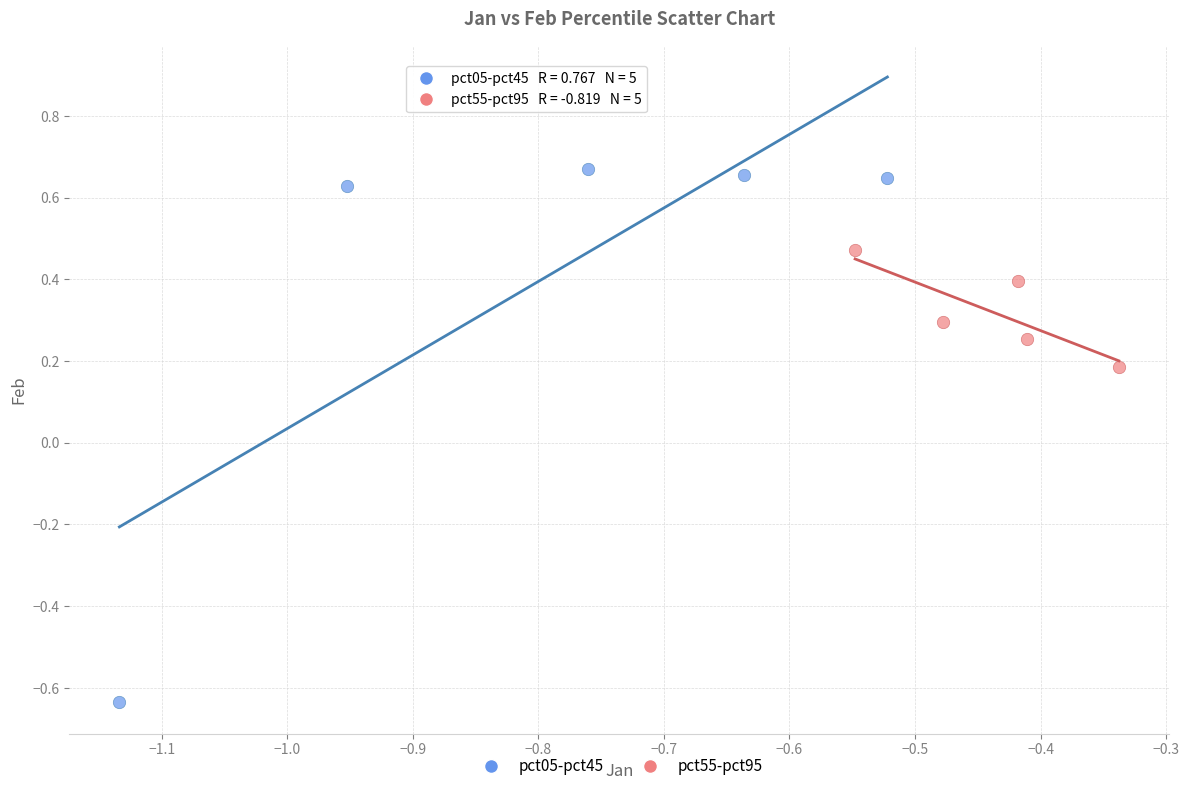

Which series reaches the maximum Y coordinate?

pct05-pct45